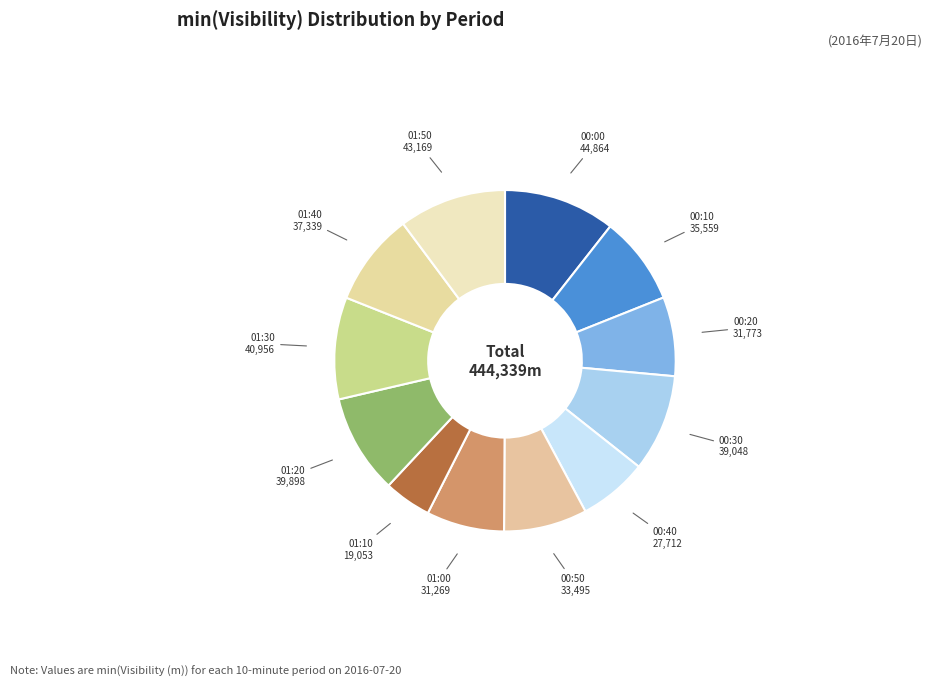

How many segments does this pie chart have?

12